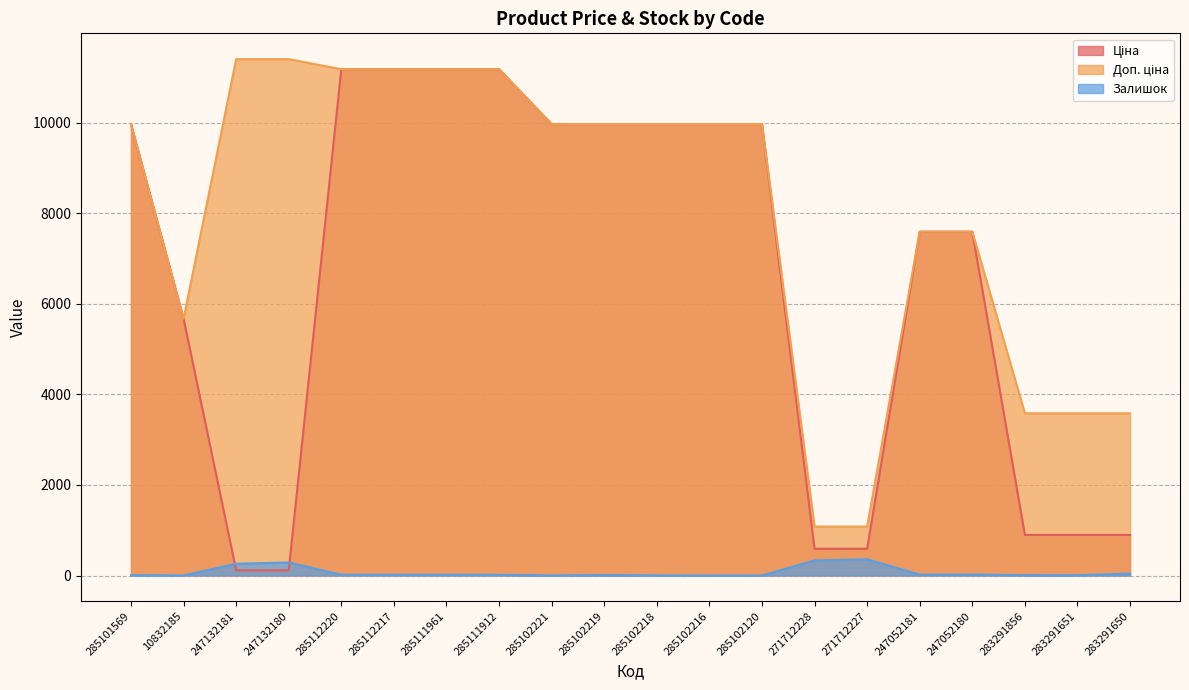

Where is the first local maximum for Залишок?

247132180